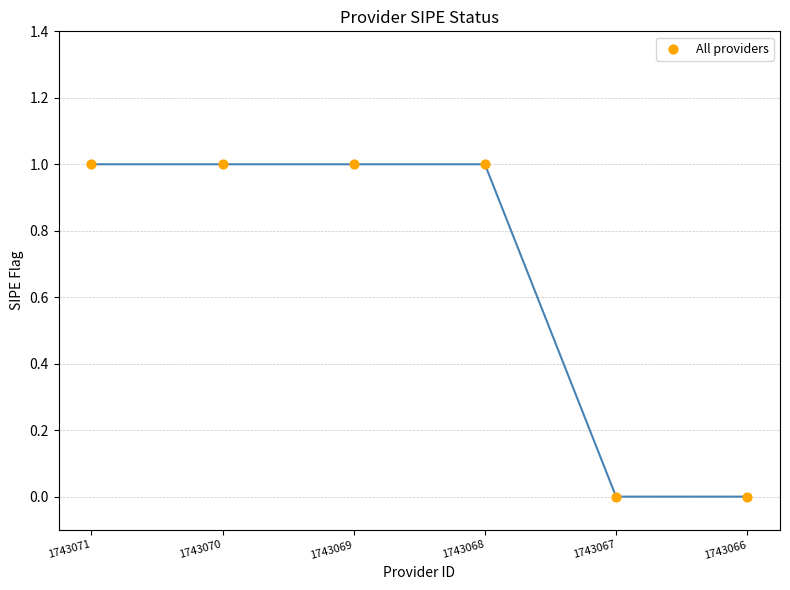

What is the range of X values (max minus min)?

5